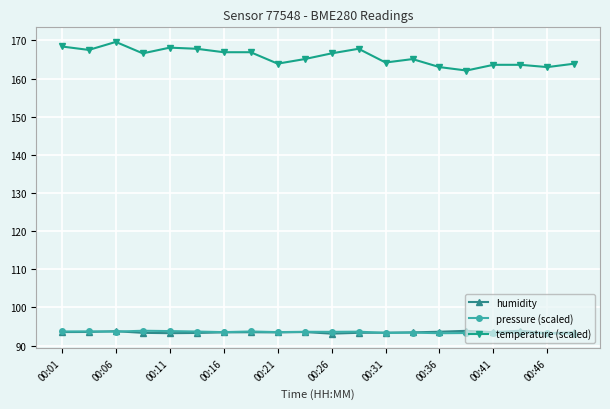

How many lines are shown in the chart?

3